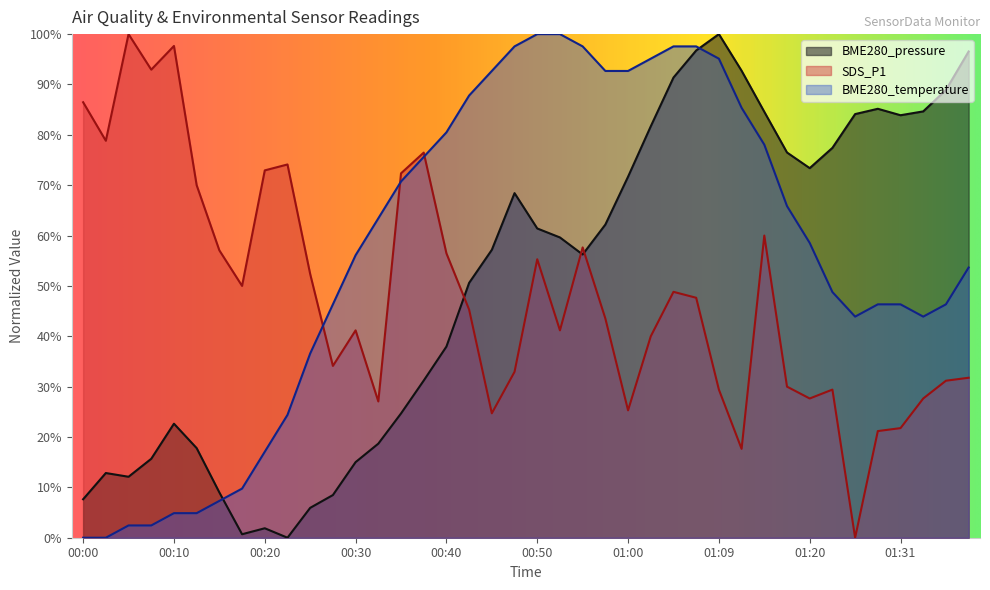

Reading left to right, extract all data points from this chart.

BME280_pressure: 00:00=0.1	00:03=0.1	00:05=0.1	00:08=0.2	00:10=0.2	00:13=0.2	00:15=0.1	00:18=0.0	00:20=0.0	00:23=0.0	00:25=0.1	00:28=0.1	00:30=0.2	00:32=0.2	00:35=0.2	00:37=0.3	00:40=0.4	00:42=0.5	00:45=0.6	00:47=0.7	00:50=0.6	00:52=0.6	00:55=0.6	00:57=0.6	01:00=0.7	01:02=0.8	01:04=0.9	01:07=1.0	01:09=1.0	01:13=0.9	01:15=0.8	01:18=0.8	01:20=0.7	01:24=0.8	01:26=0.8	01:29=0.9	01:31=0.8	01:33=0.8	01:36=0.9	01:38=1.0
SDS_P1: 00:00=0.9	00:03=0.8	00:05=1.0	00:08=0.9	00:10=1.0	00:13=0.7	00:15=0.6	00:18=0.5	00:20=0.7	00:23=0.7	00:25=0.5	00:28=0.3	00:30=0.4	00:32=0.3	00:35=0.7	00:37=0.8	00:40=0.6	00:42=0.5	00:45=0.2	00:47=0.3	00:50=0.6	00:52=0.4	00:55=0.6	00:57=0.4	01:00=0.3	01:02=0.4	01:04=0.5	01:07=0.5	01:09=0.3	01:13=0.2	01:15=0.6	01:18=0.3	01:20=0.3	01:24=0.3	01:26=0.0	01:29=0.2	01:31=0.2	01:33=0.3	01:36=0.3	01:38=0.3
BME280_temperature: 00:00=0.0	00:03=0.0	00:05=0.0	00:08=0.0	00:10=0.0	00:13=0.0	00:15=0.1	00:18=0.1	00:20=0.2	00:23=0.2	00:25=0.4	00:28=0.5	00:30=0.6	00:32=0.6	00:35=0.7	00:37=0.8	00:40=0.8	00:42=0.9	00:45=0.9	00:47=1.0	00:50=1.0	00:52=1.0	00:55=1.0	00:57=0.9	01:00=0.9	01:02=1.0	01:04=1.0	01:07=1.0	01:09=1.0	01:13=0.9	01:15=0.8	01:18=0.7	01:20=0.6	01:24=0.5	01:26=0.4	01:29=0.5	01:31=0.5	01:33=0.4	01:36=0.5	01:38=0.5